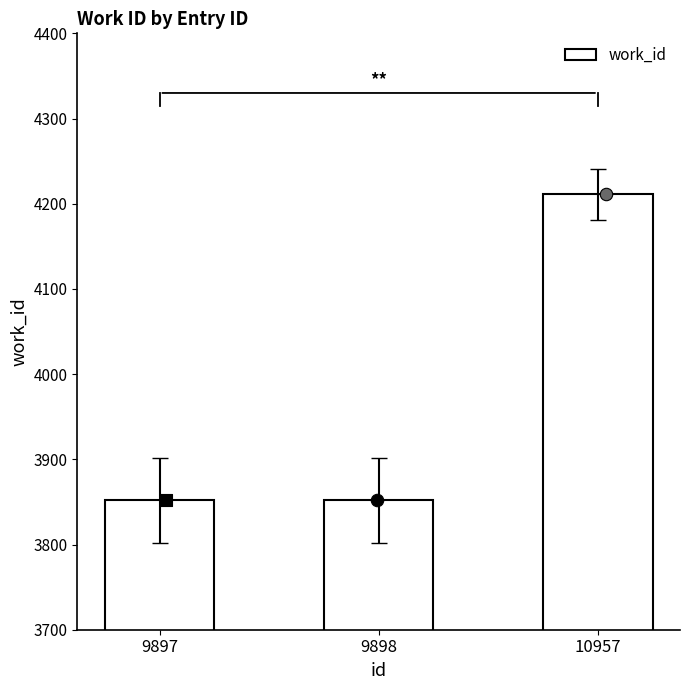

Which has a higher value, 10957 or 9897?

10957